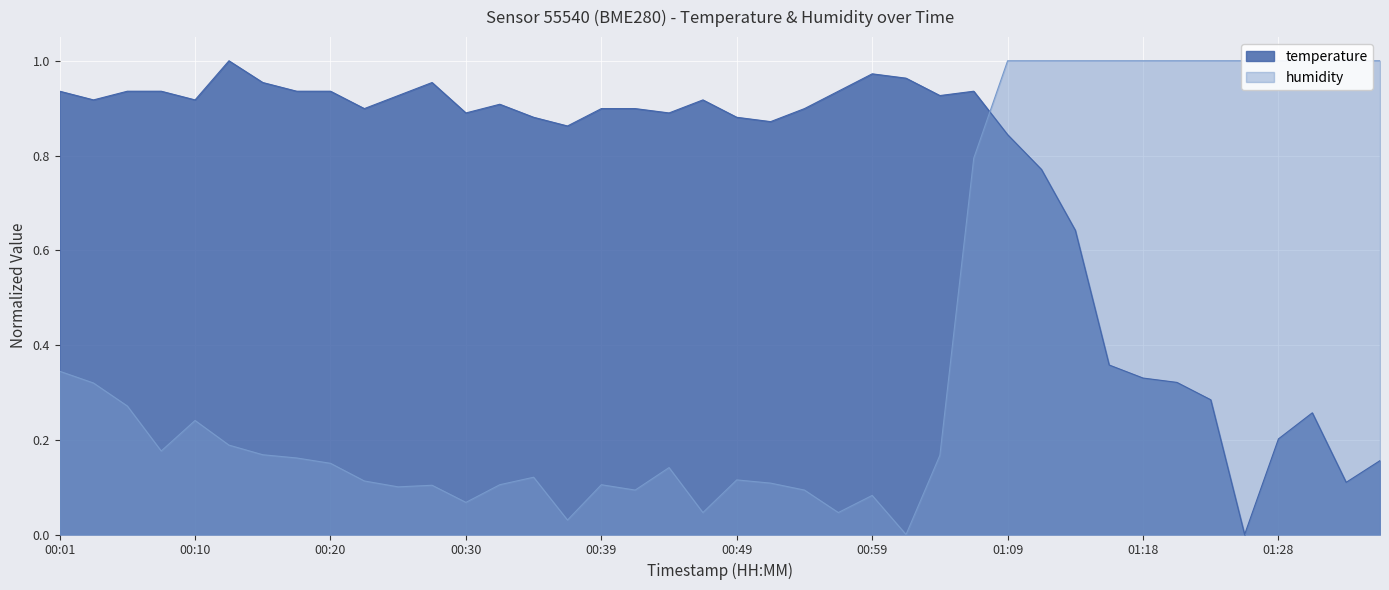

Is it true that temperature equals 1.6 at 00:39?

False